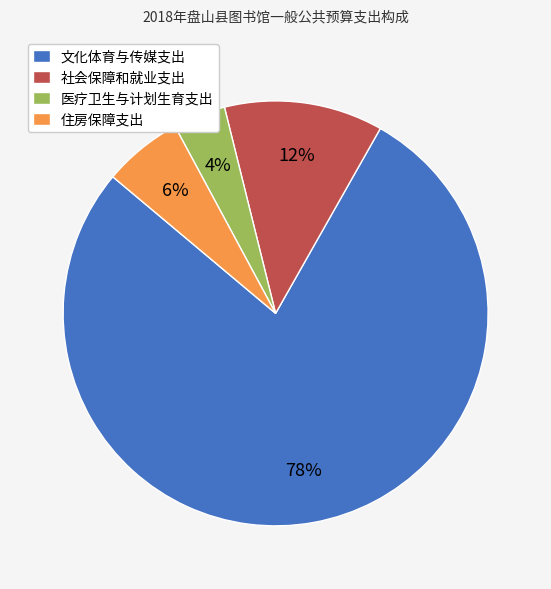

Rank the categories by value from highest to lowest.

文化体育与传媒支出, 社会保障和就业支出, 住房保障支出, 医疗卫生与计划生育支出